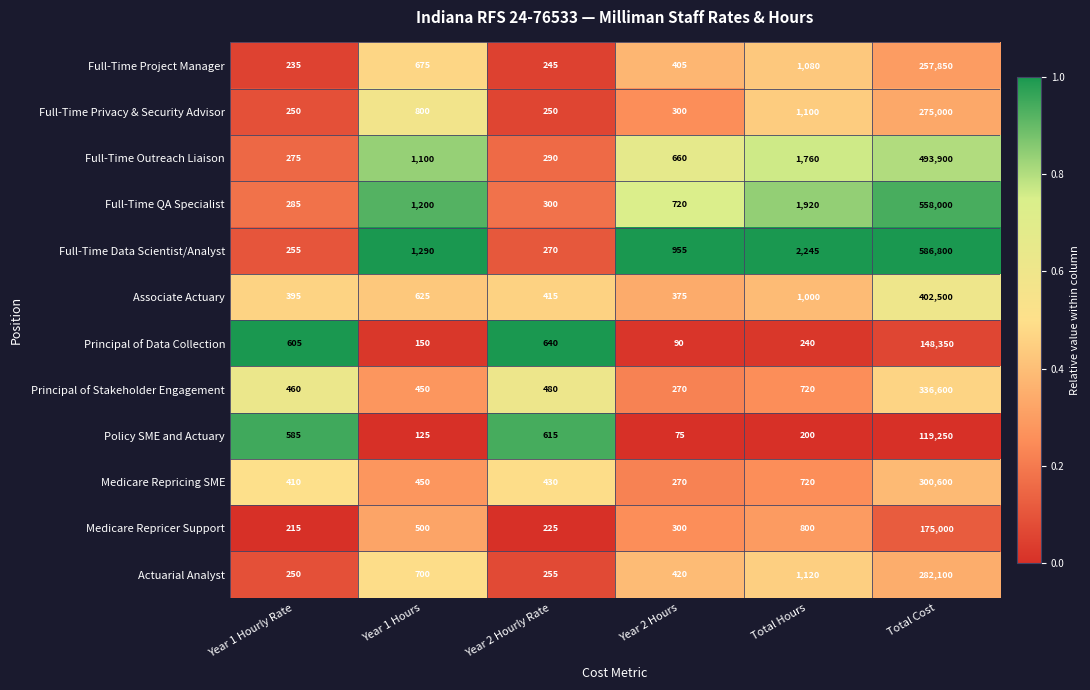

List the series in order of their peak value, lowest first.

Policy SME and Actuary, Principal of Data Collection, Medicare Repricer Support, Full-Time Project Manager, Full-Time Privacy & Security Advisor, Actuarial Analyst, Medicare Repricing SME, Principal of Stakeholder Engagement, Associate Actuary, Full-Time Outreach Liaison, Full-Time QA Specialist, Full-Time Data Scientist/Analyst